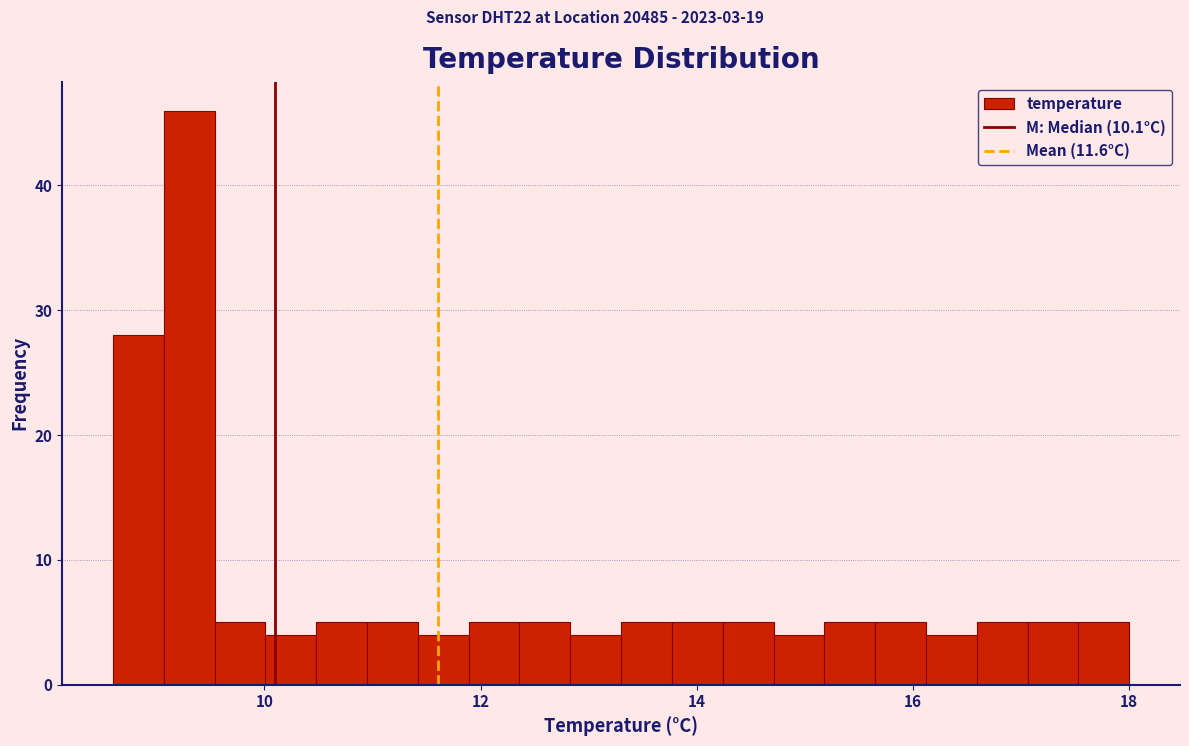

Around what value on the x-axis is the tallest bar? Give the approximate position of its centre, as read against the axis.

9.4